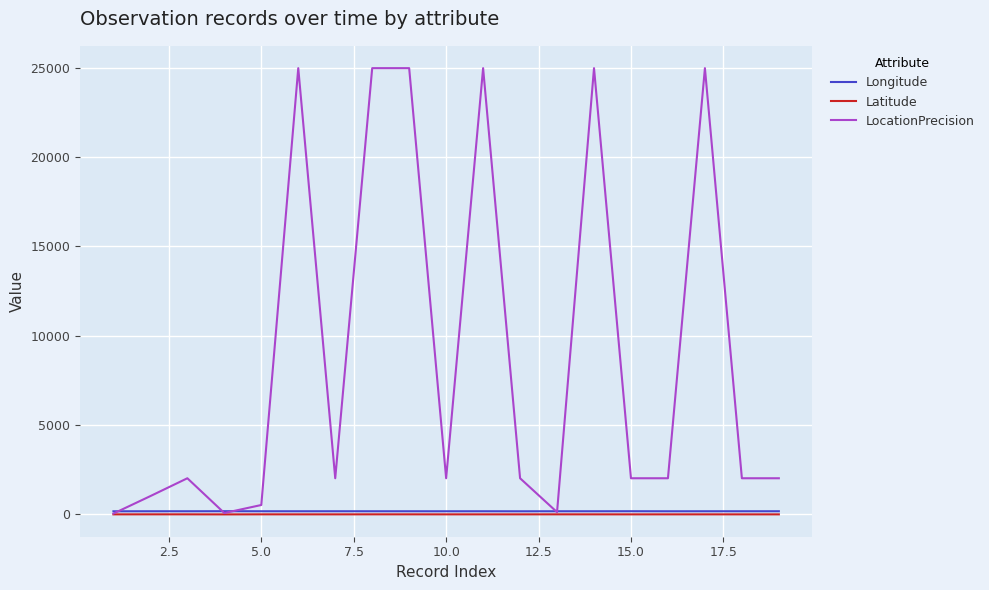

Which series has the widest spread of values?

LocationPrecision